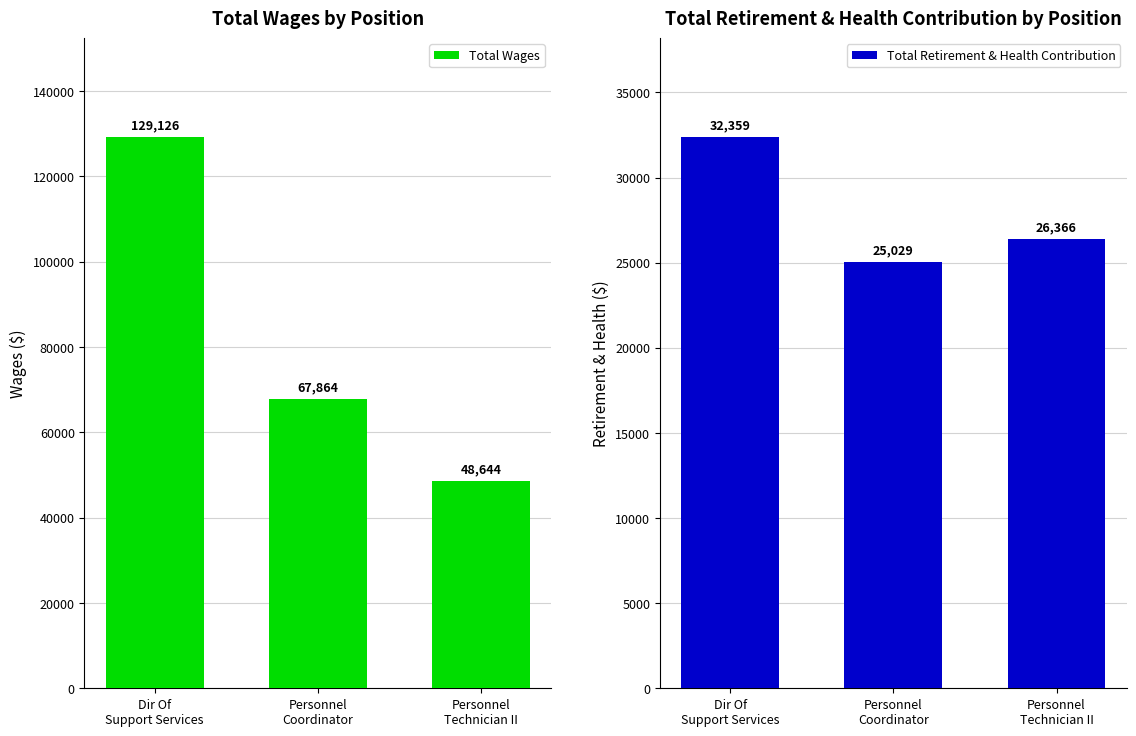

What is the difference between the maximum and minimum values in the Total Wages series?

80482